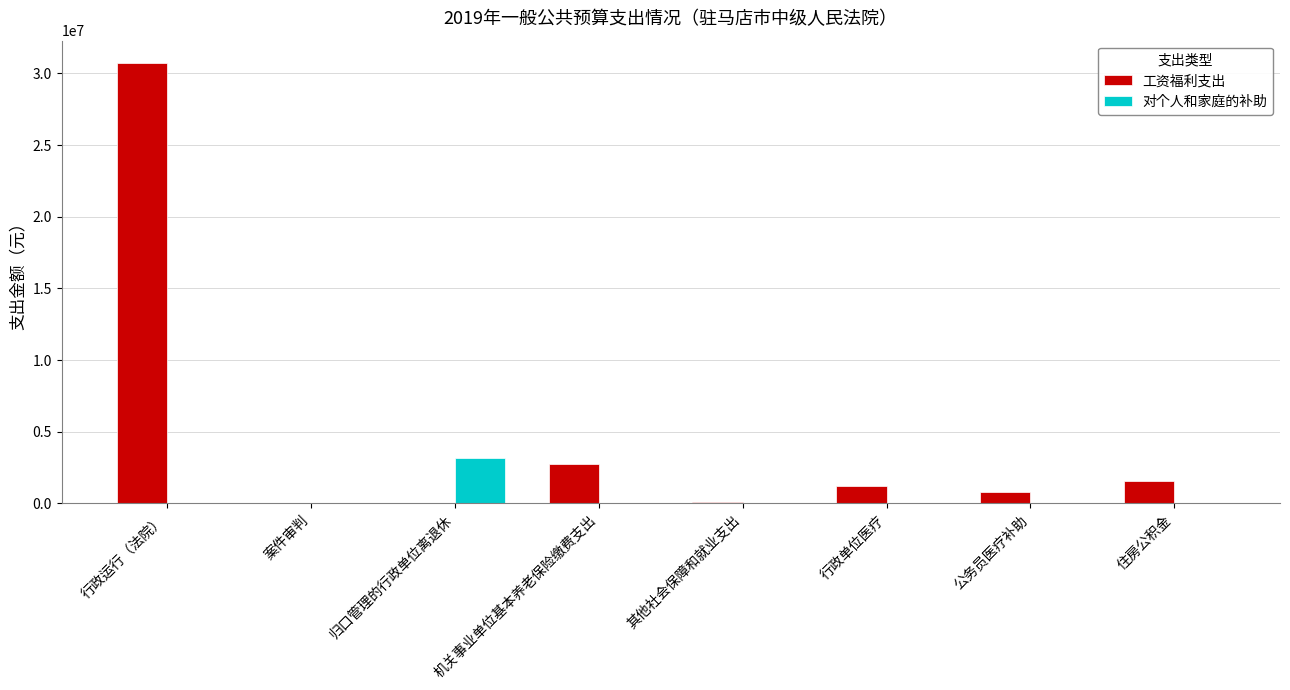

How many data points does each series have?

8